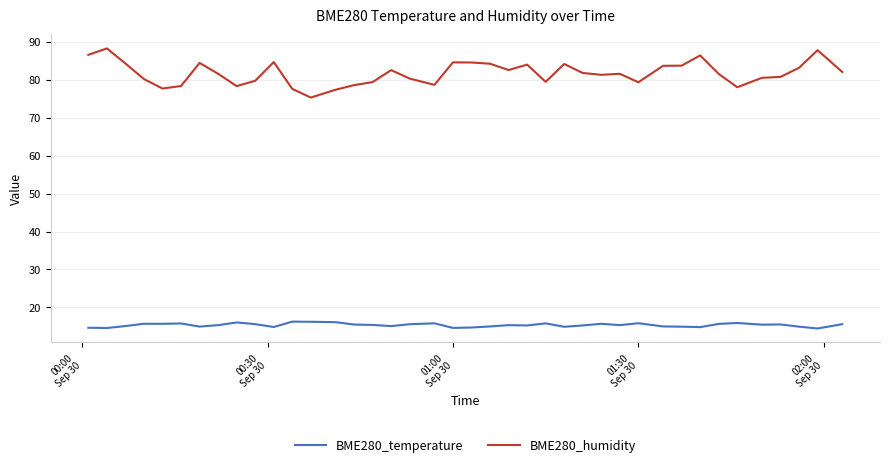

What is the difference between the maximum and minimum values in the BME280_humidity series?

13.0